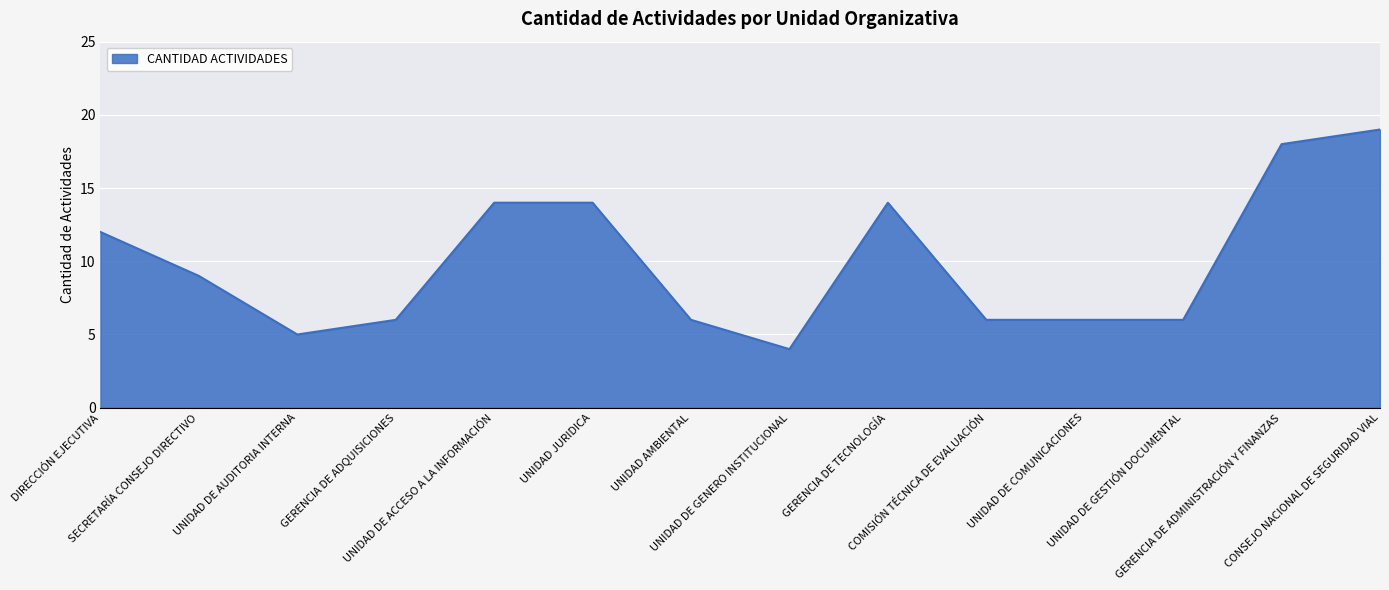

How many lines are shown in the chart?

1